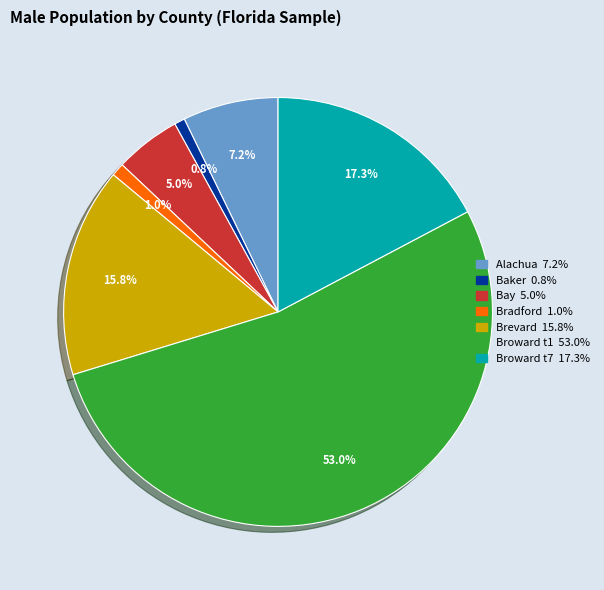

Is there a majority slice in this chart?

Yes